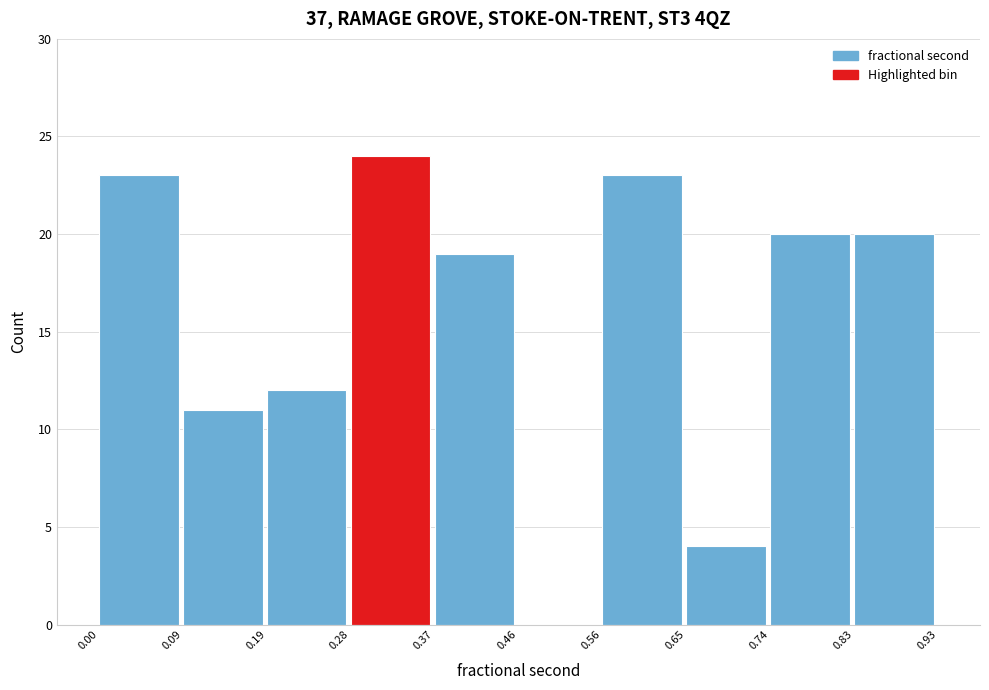

Reading left to right, transcribe this chart: for each bar, give the range it covers on the x-axis and its height. The values are not printed on the chart, so give them approximately, as read against the axis.

0.00 to 0.09: 23
0.09 to 0.19: 11
0.19 to 0.28: 12
0.28 to 0.37: 24
0.37 to 0.46: 19
0.46 to 0.56: 0
0.56 to 0.65: 23
0.65 to 0.74: 4
0.74 to 0.83: 20
0.83 to 0.93: 20